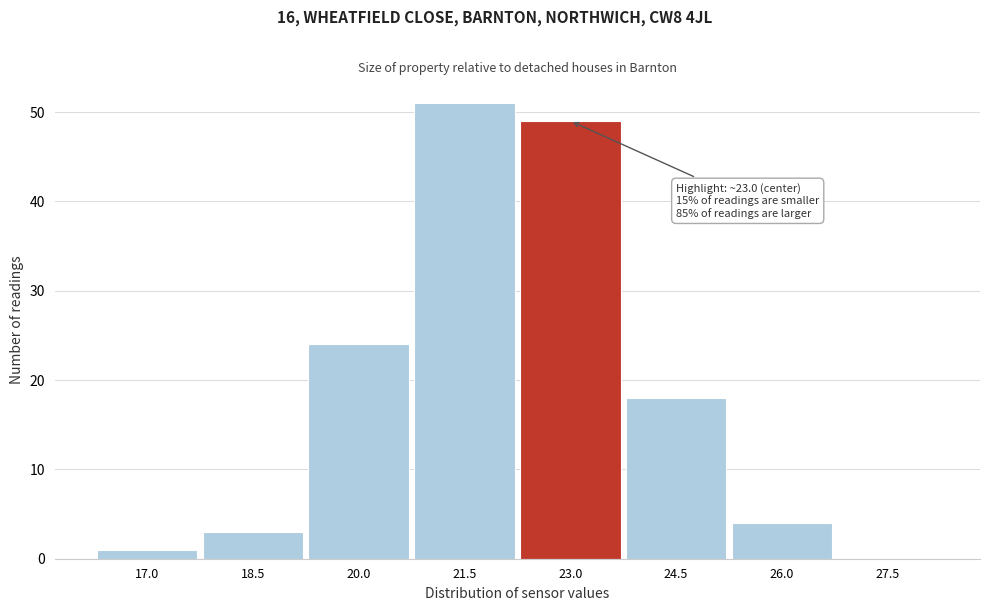

Reading left to right, list all the values displayed in this chart.

17.0=1	18.5=3	20.0=24	21.5=51	23.0=49	24.5=18	26.0=4	27.5=0